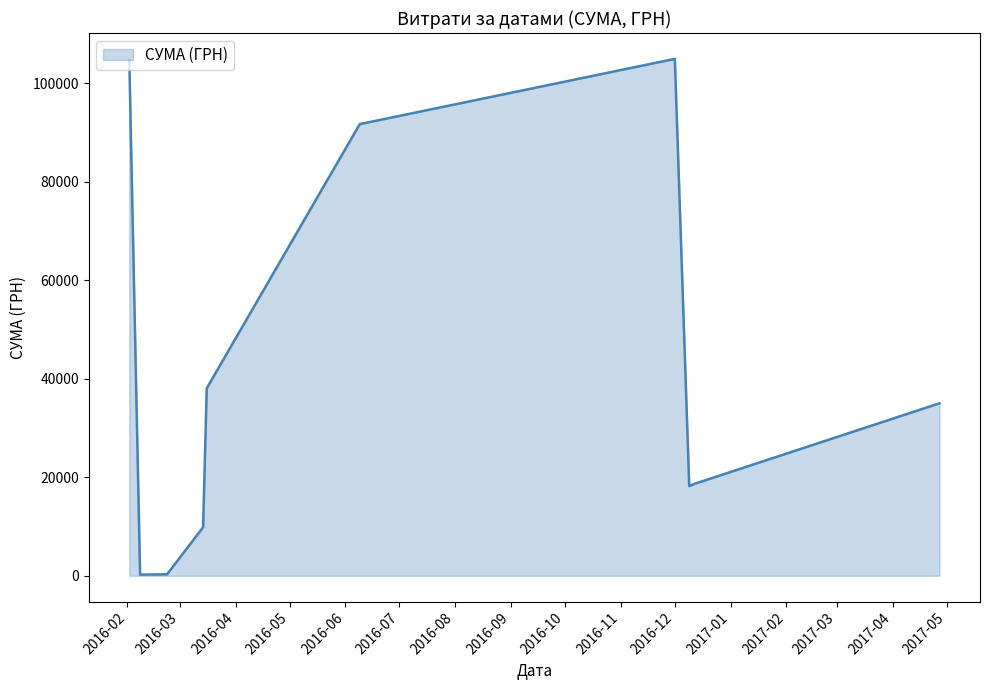

What is the maximum value shown in the chart?

104899.0